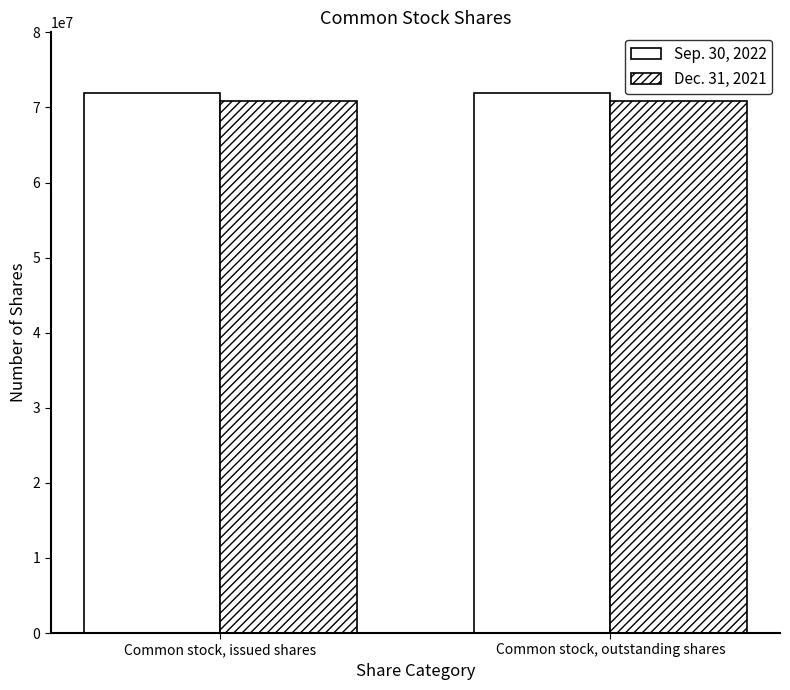

List the series in order of their peak value, highest first.

Sep. 30, 2022, Dec. 31, 2021